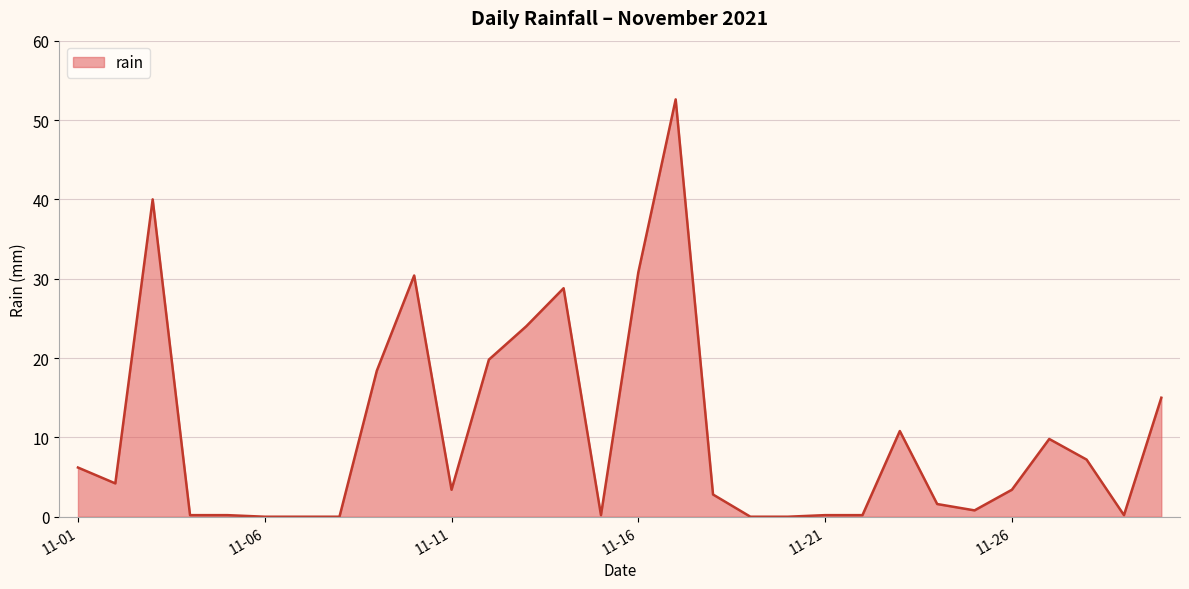

Count the number of categories in the chart.

30